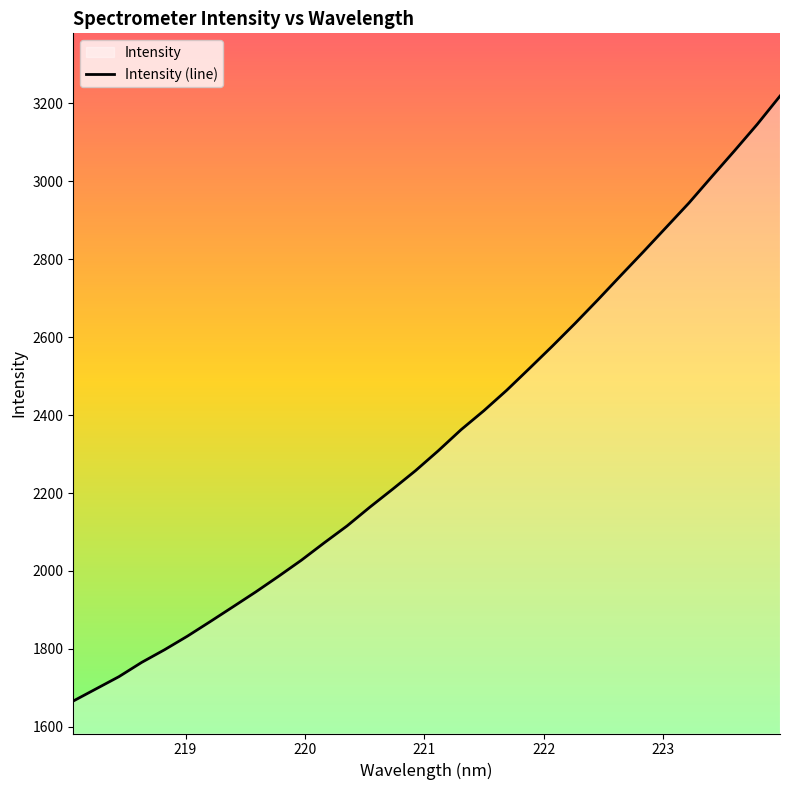

Which category has the highest value across all series?

223.9802